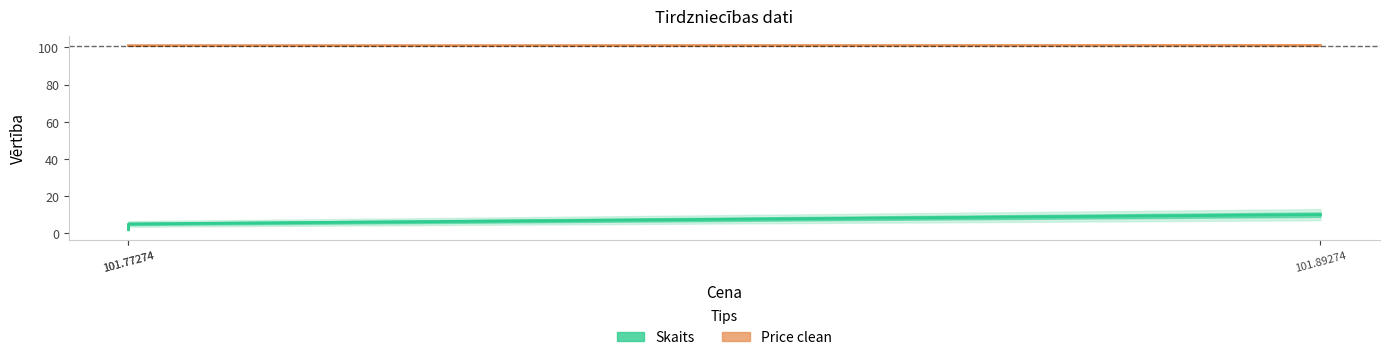

Where is Skaits nearest to the value 6?

101.77274